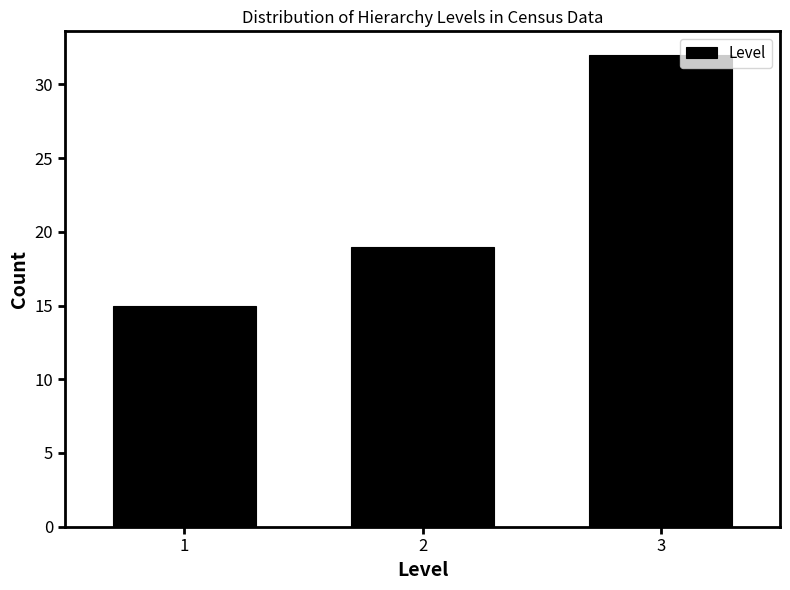

Reading left to right, transcribe all the data shown in this chart.

1=15	2=19	3=32